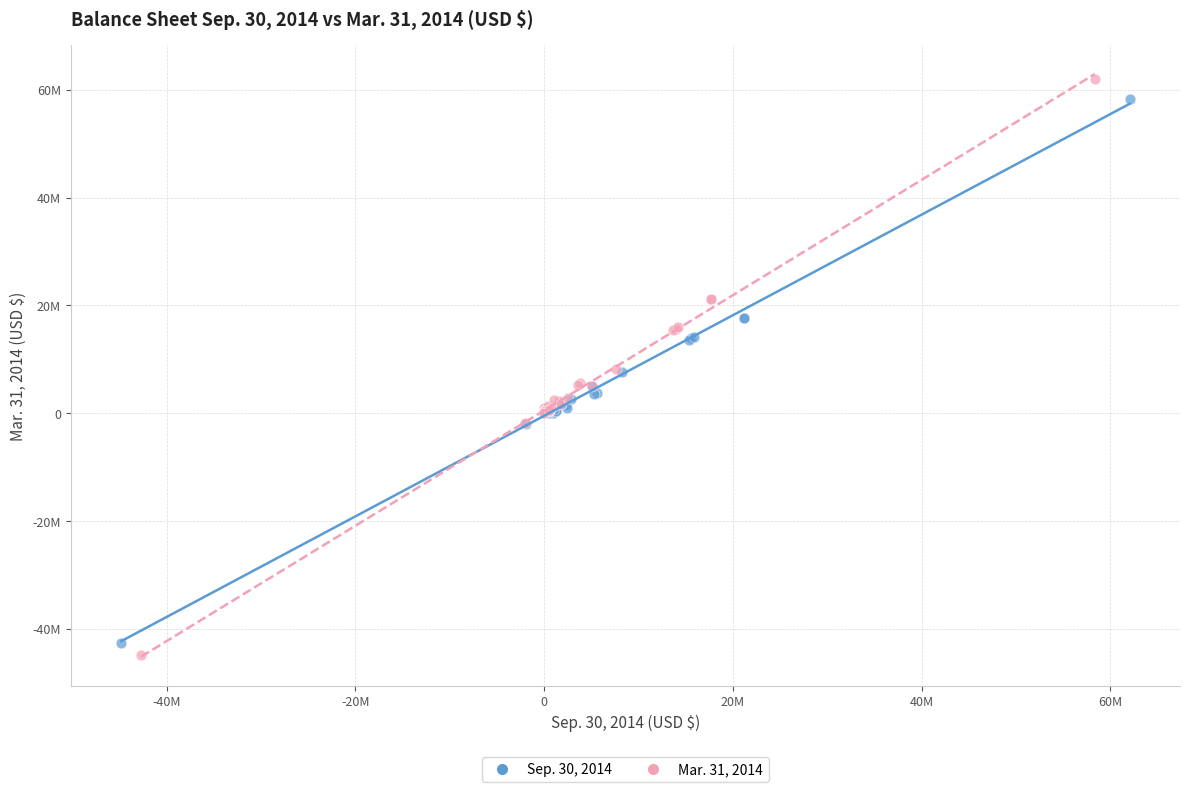

Which series contains the highest Y value?

Mar. 31, 2014